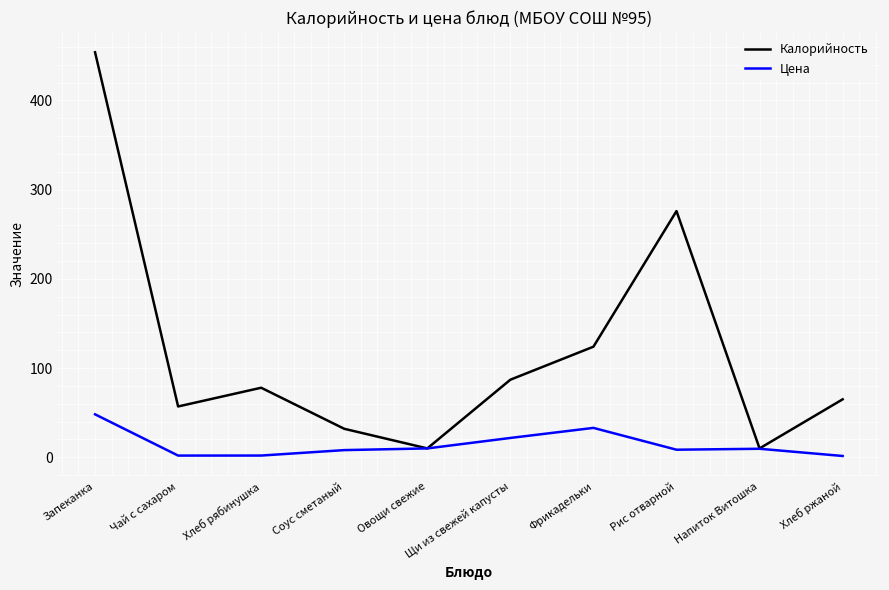

Rank the series by their average value, from highest to lowest.

Калорийность, Цена